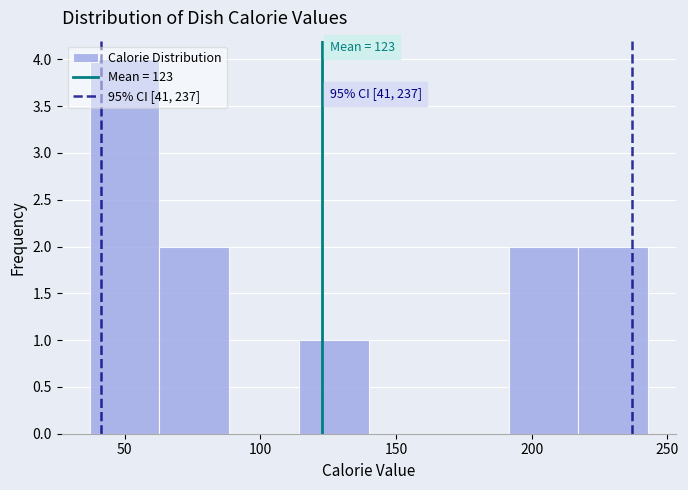

Which range on the x-axis has the tallest bar?

35 to 65